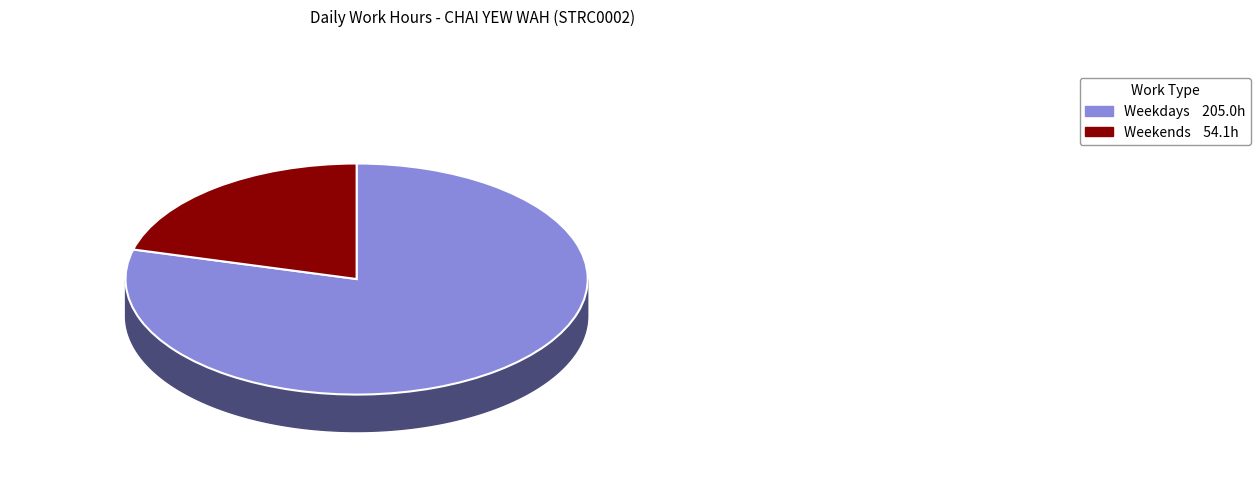

The 9-Tue slice represents 1% of the pie. True or false?

False